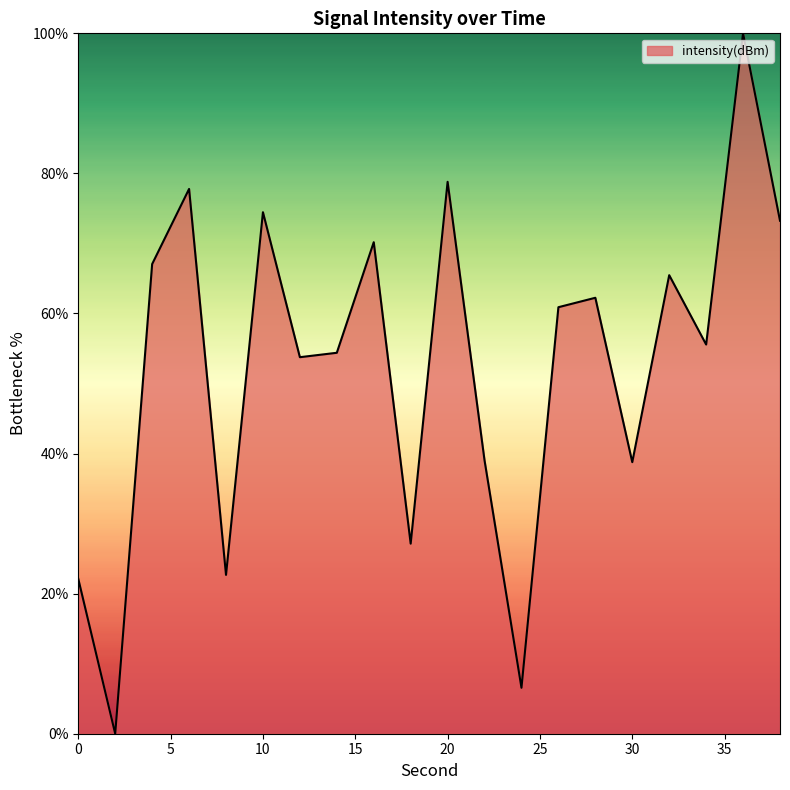

How many lines are shown in the chart?

1